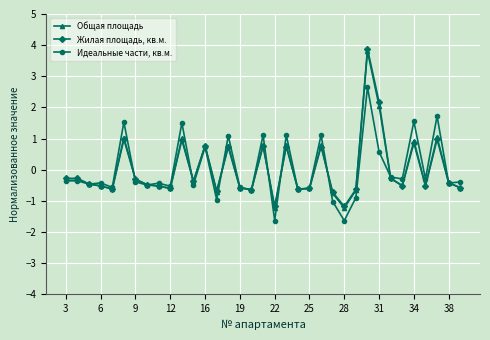

What is the value of the Идеальные части, кв.м. point at the 25th from the left?

-1.6